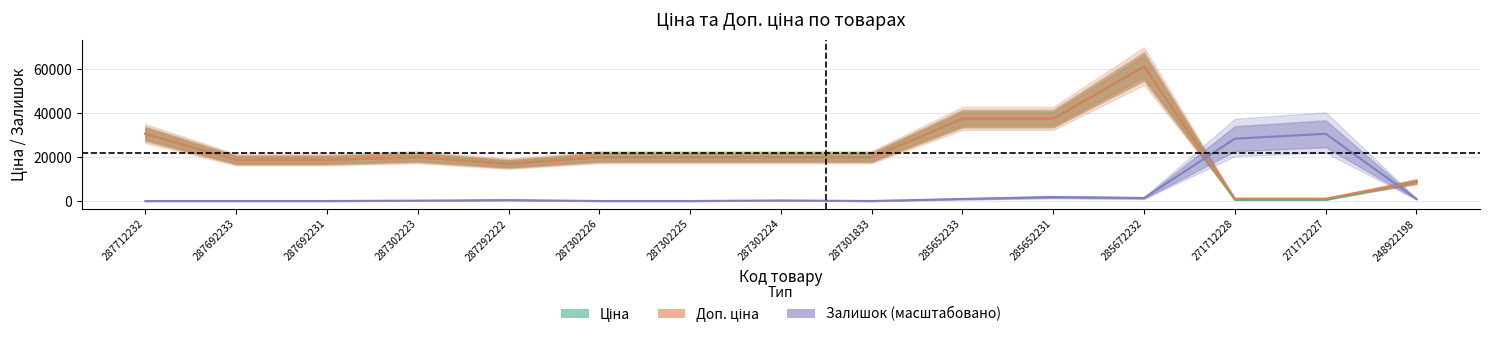

Which series has the largest total across all categories?

Доп. ціна